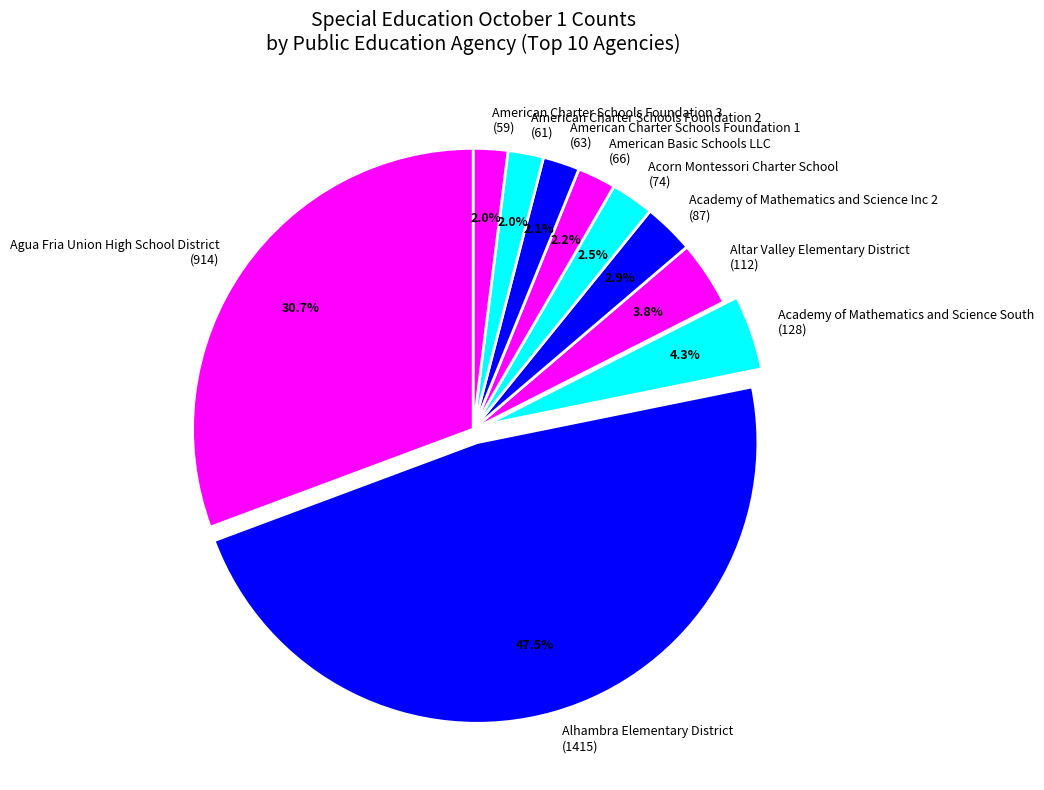

To the nearest percent, what is the average slice percentage?

10%